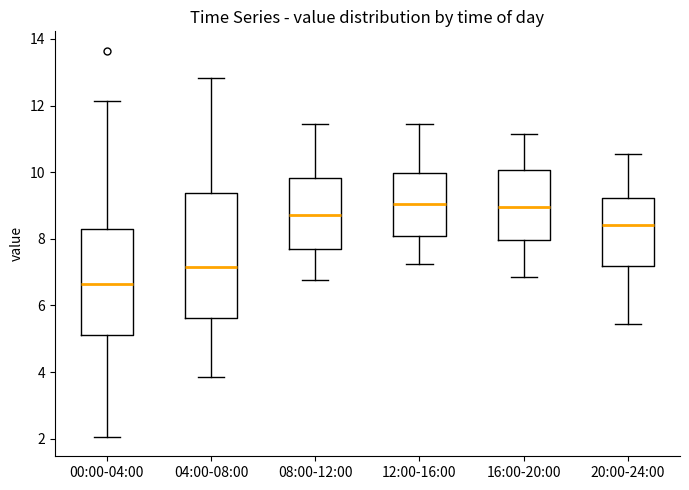

Reading left to right, transcribe this box plot: for each box, give where its median line is, the range the box spans, and where its two whiskers end, as read against the y-axis. The values are not printed on the chart, so give them approximately, as read against the axis.

00:00-04:00: median 6.6, box 5.2 to 8.2, whiskers 2.0 to 12.2
04:00-08:00: median 7.2, box 5.6 to 9.4, whiskers 3.8 to 12.8
08:00-12:00: median 8.8, box 7.8 to 9.8, whiskers 6.8 to 11.4
12:00-16:00: median 9.0, box 8.0 to 10.0, whiskers 7.2 to 11.4
16:00-20:00: median 9.0, box 8.0 to 10.0, whiskers 6.8 to 11.2
20:00-24:00: median 8.4, box 7.2 to 9.2, whiskers 5.4 to 10.6